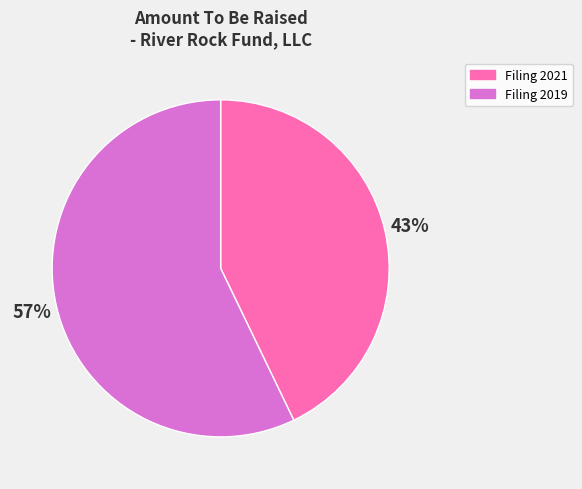

Which has a higher value, Filing 2019 or Filing 2021?

Filing 2019